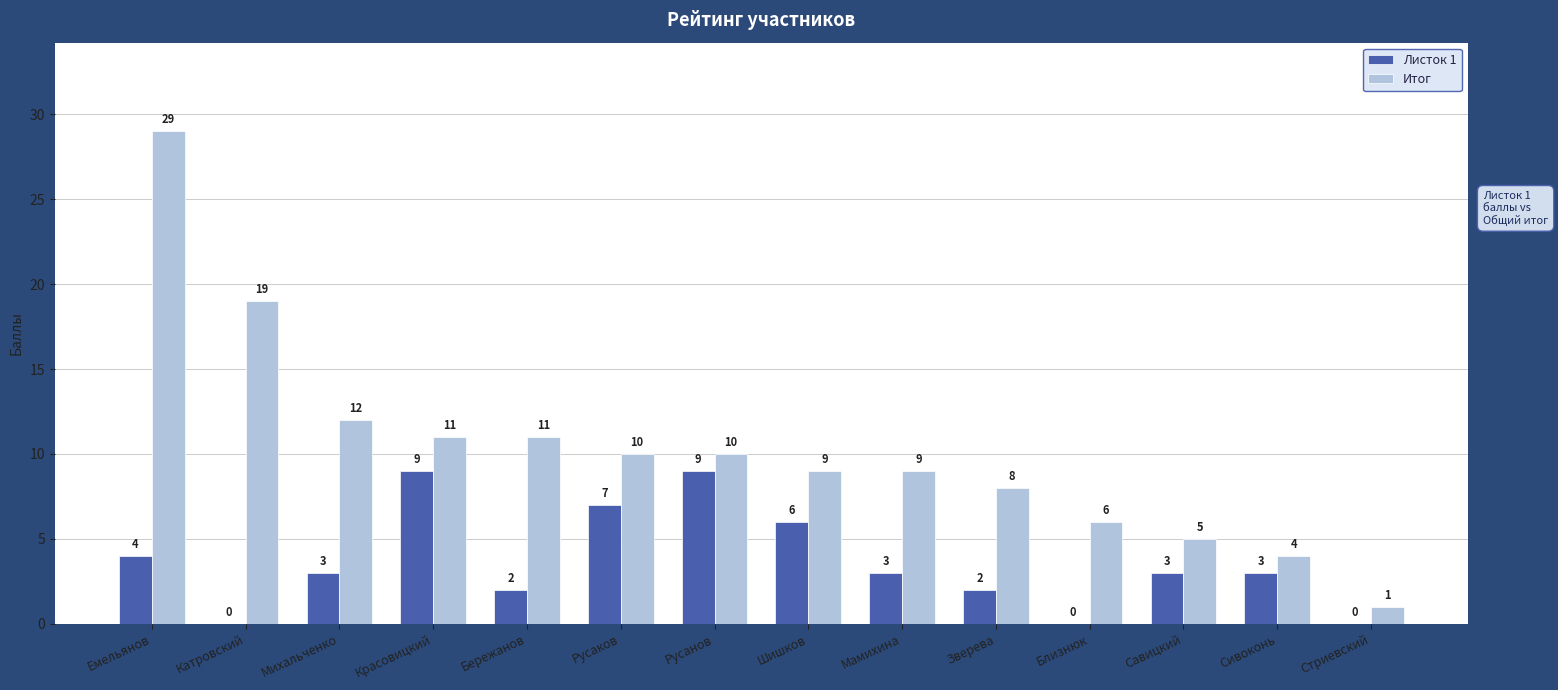

Which series has the largest total across all categories?

Итог